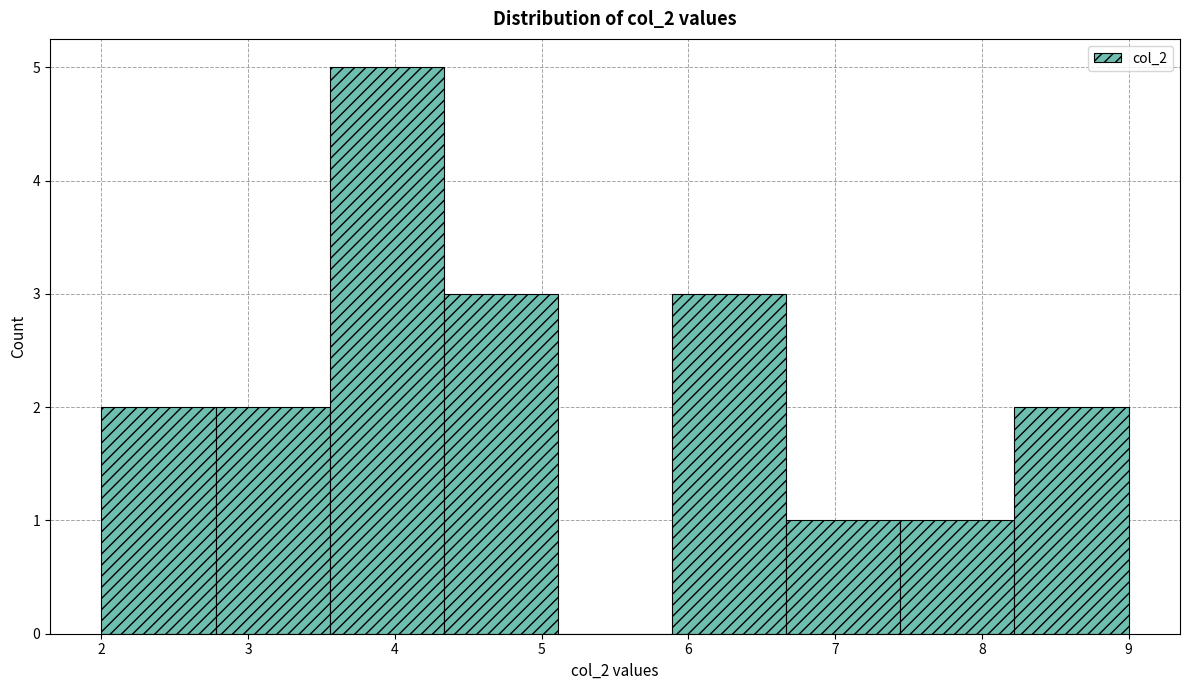

What is the height of the bar covering 8.2 to 9.0 on the x-axis? Neither the bar edges nor the heights are printed on the chart, so give them approximately, as read against the axes.

2